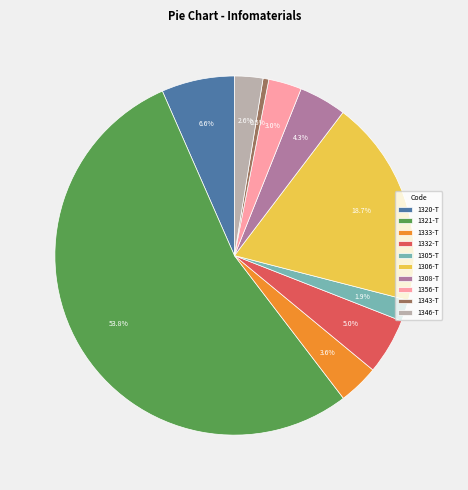

Combined, do 1333-T and 1305-T account for over 50%?

No